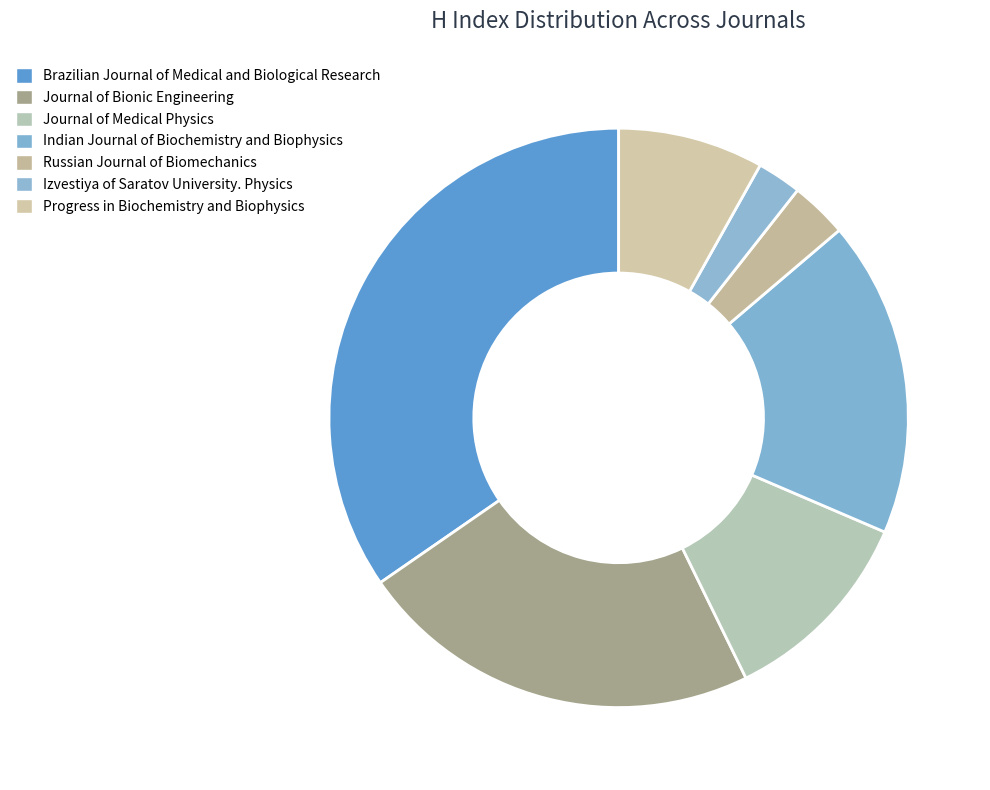

The Brazilian Journal of Medical and Biological Research slice represents 35% of the pie. True or false?

True